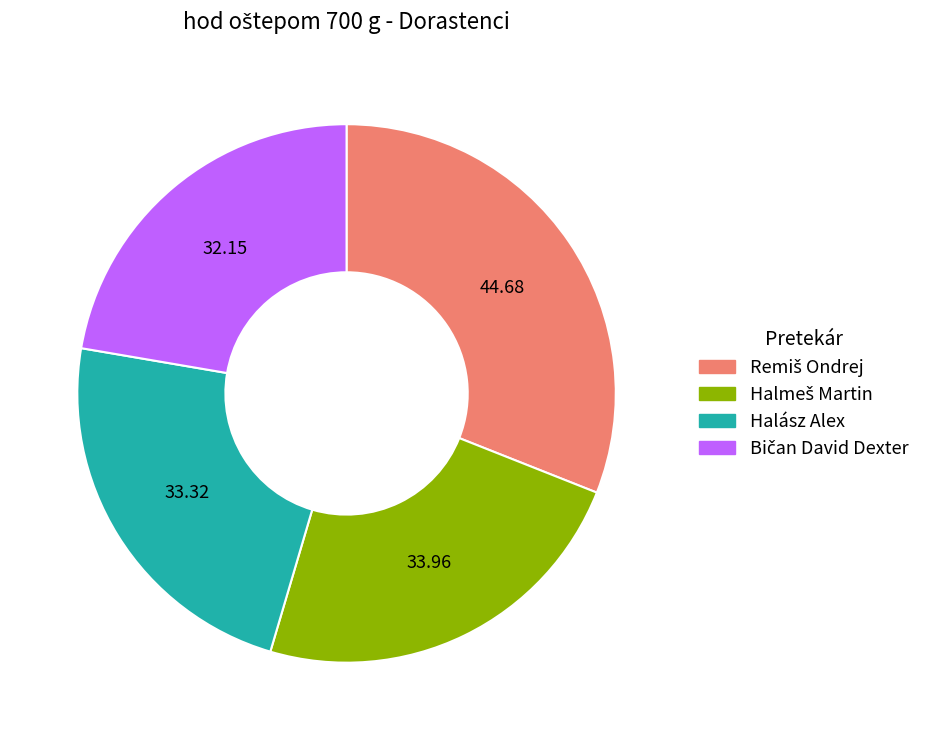

Is there any slice that represents more than half of the pie?

No